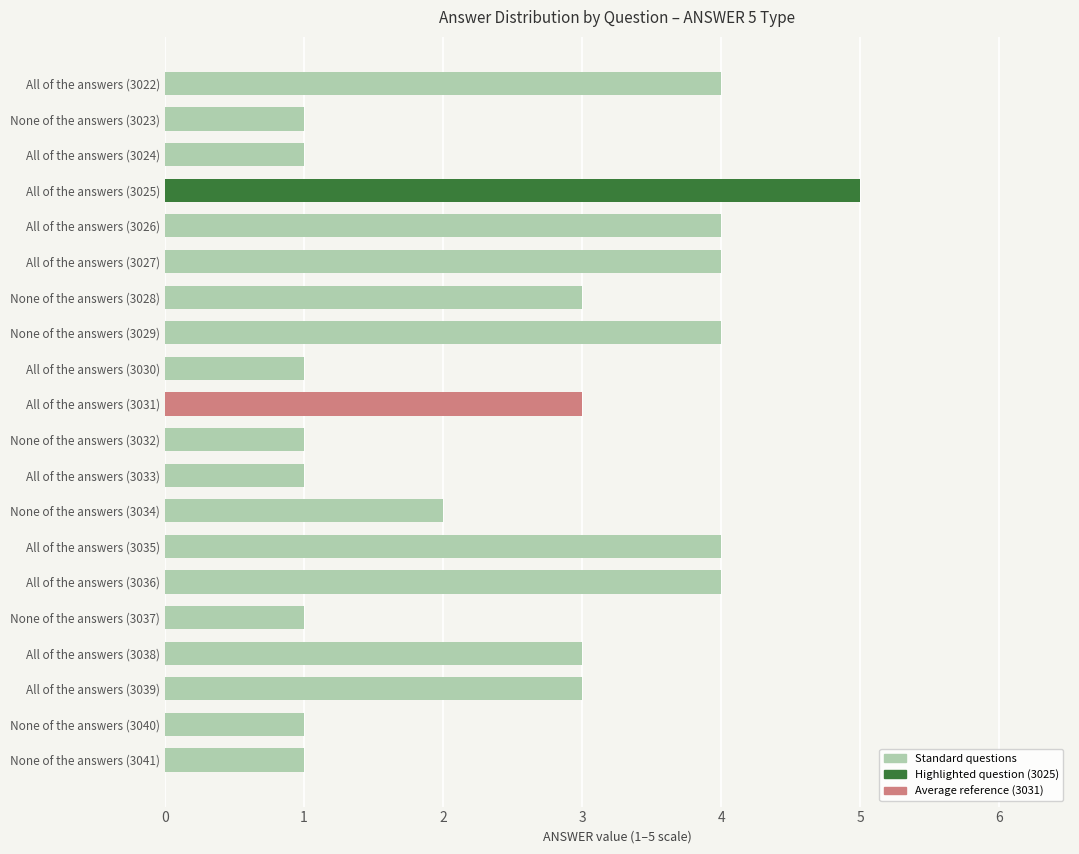

Which label corresponds to the largest value in the chart?

All of the answers (3025)